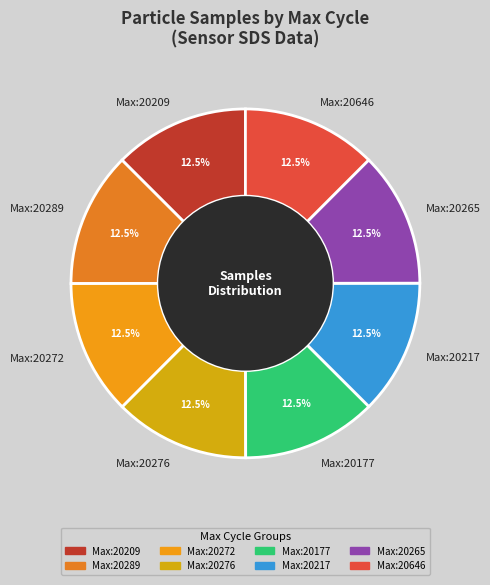

What is the total percentage of Max:20217 and Max:20276?

25.0%